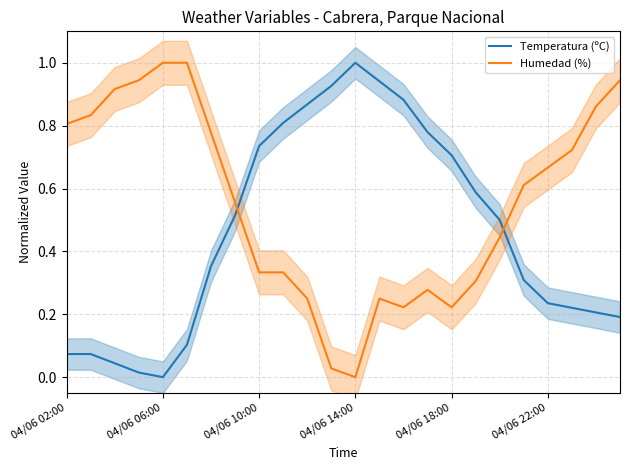

True or false: Temperatura (ºC) has a value of 0.9 at 10.

True